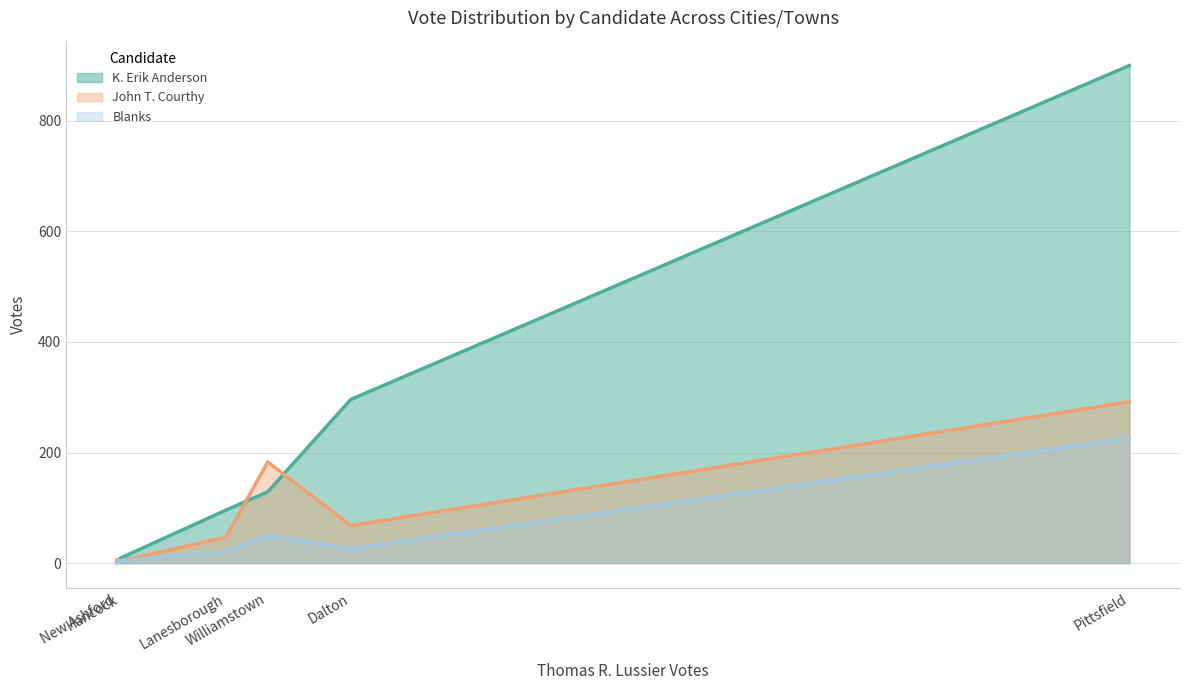

List the series in order of their peak value, highest first.

K. Erik Anderson, John T. Courthy, Blanks